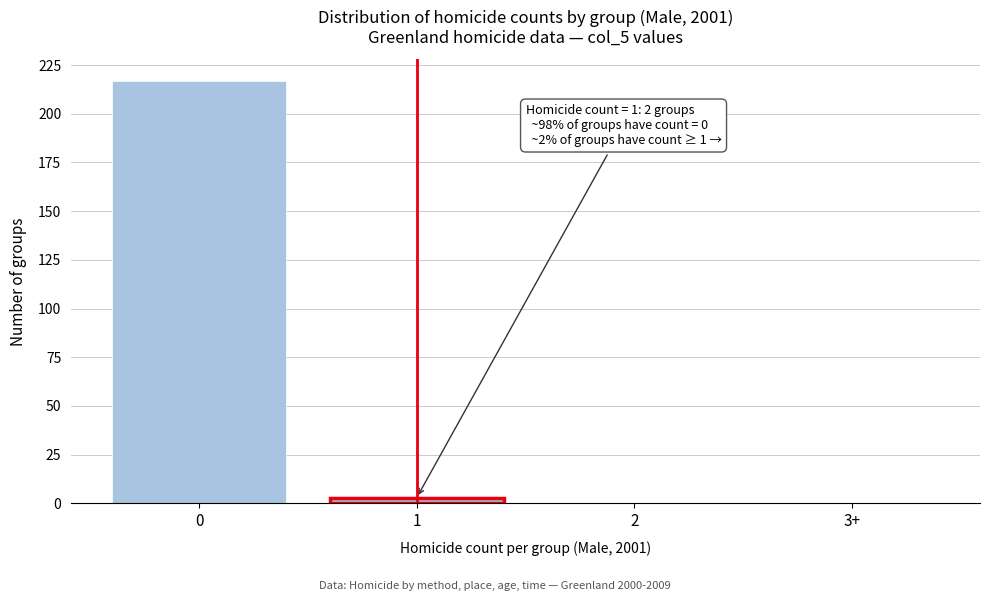

Reading left to right, extract all data points from this chart.

0=217	1=3	2=0	3+=0